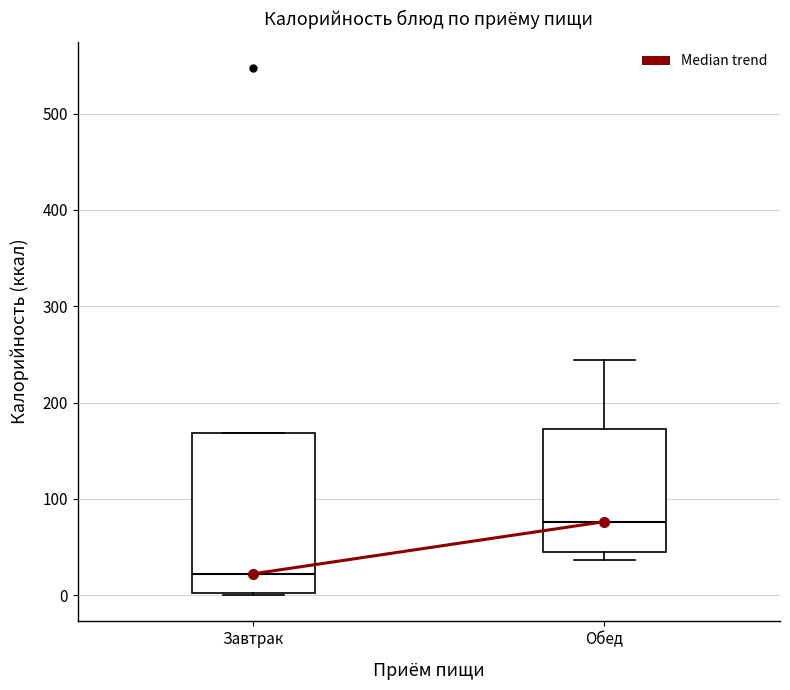

Reading left to right, read every box against the y-axis: the position of its median line, the range the box covers, and the ends of its whiskers. The values are not printed on the chart, so give them approximately, as read against the axis.

Завтрак: median 20, box 0 to 170, whiskers 0 to 170
Обед: median 80, box 40 to 170, whiskers 40 (just below the box's lower edge) to 240